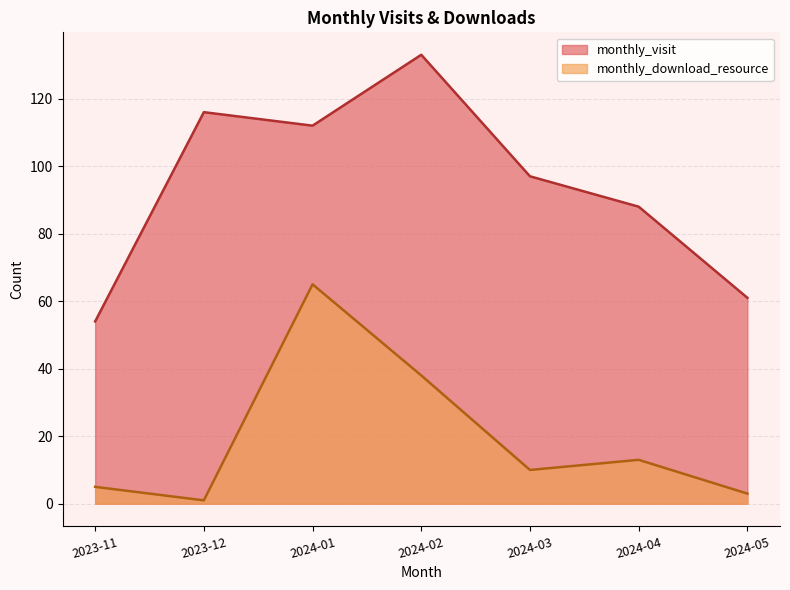

What is the label of the 6th point from the right?

2023-12